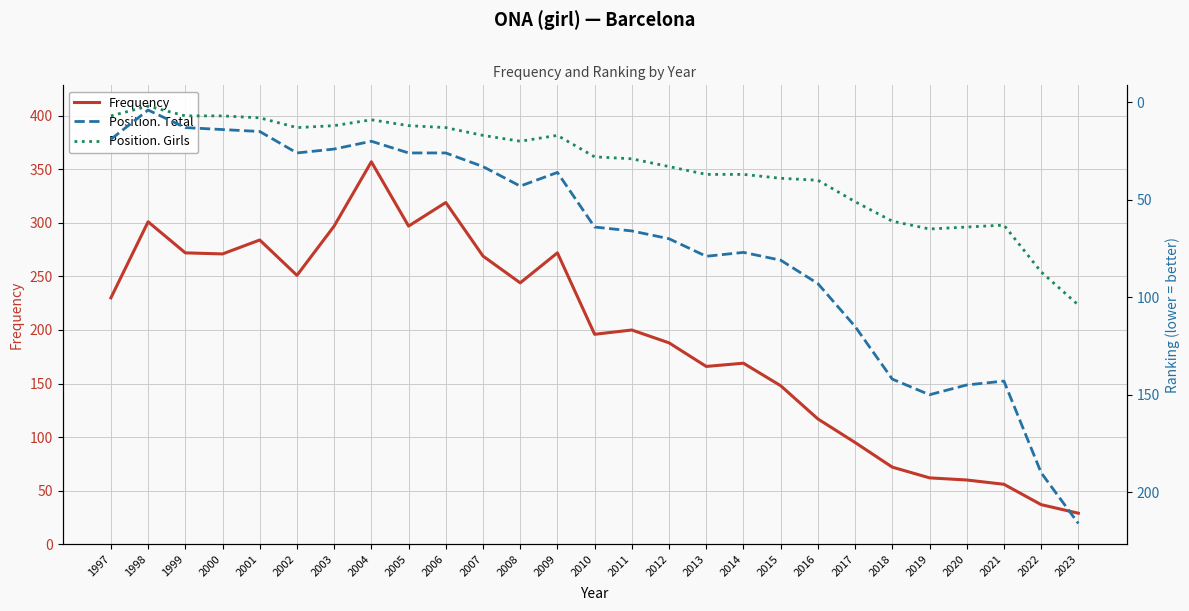

At which category does Position. Total reach its first local valley?

1998